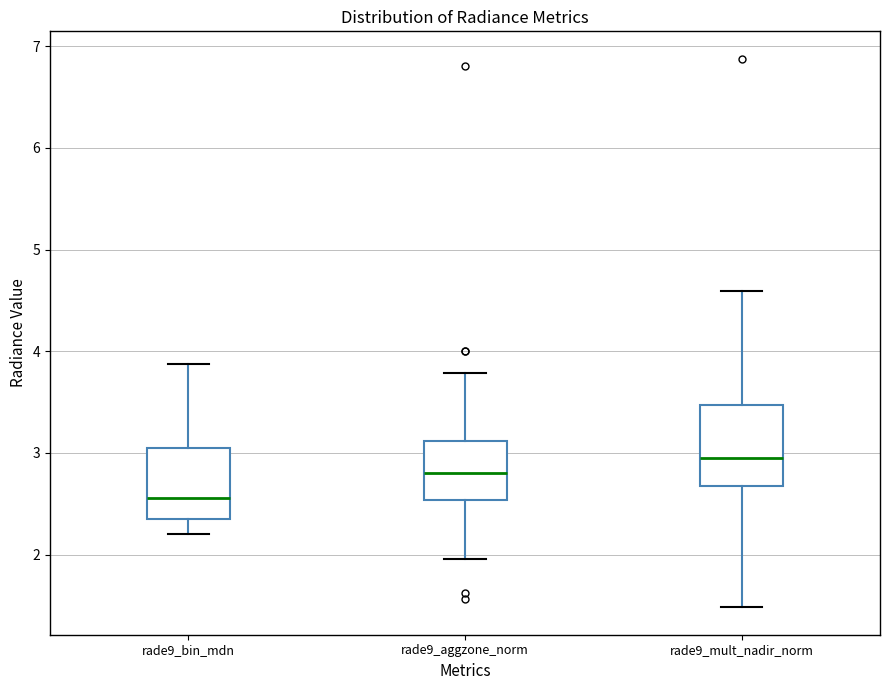

Which box's median line is the highest?

rade9_mult_nadir_norm